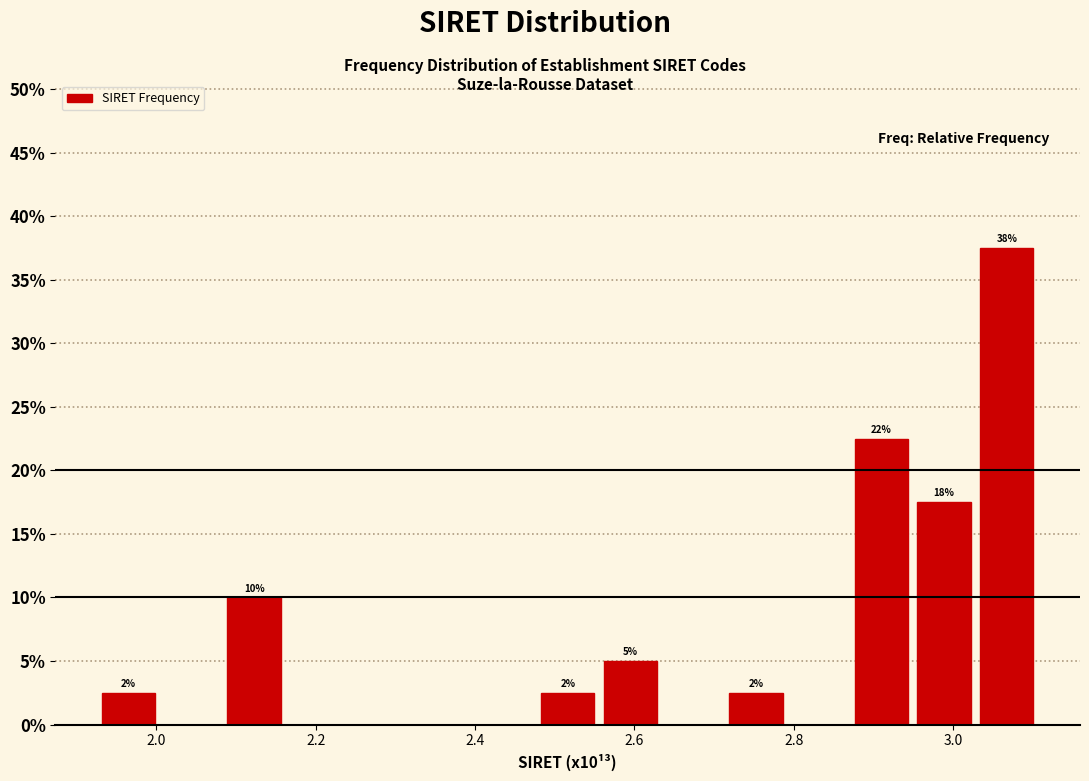

Around what value on the x-axis is the tallest bar? Give the approximate position of its centre, as read against the axis.

3.06